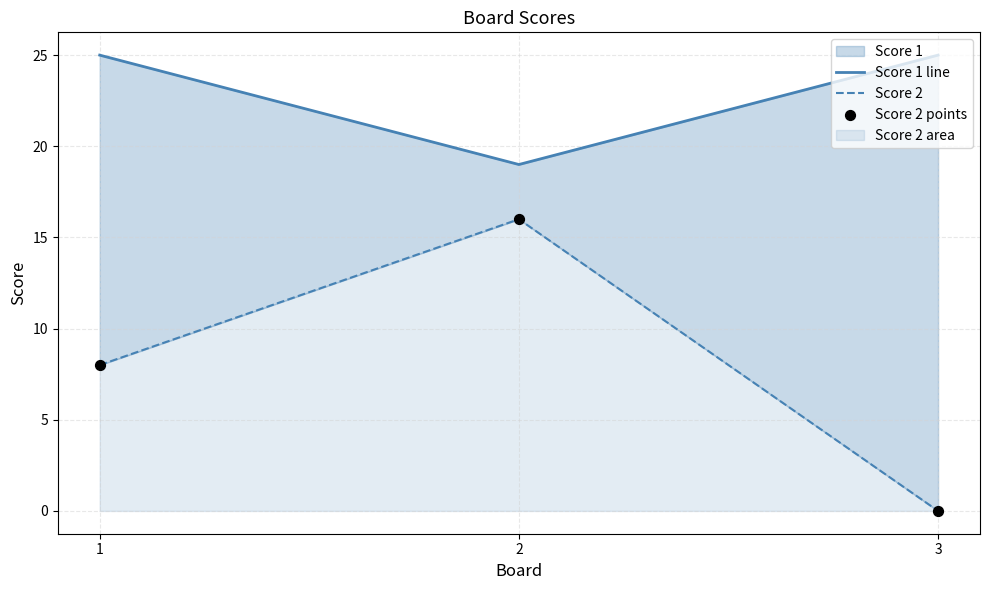

Is the value of Score 2 points at 1 greater than the value of Score 2 at 3?

Yes